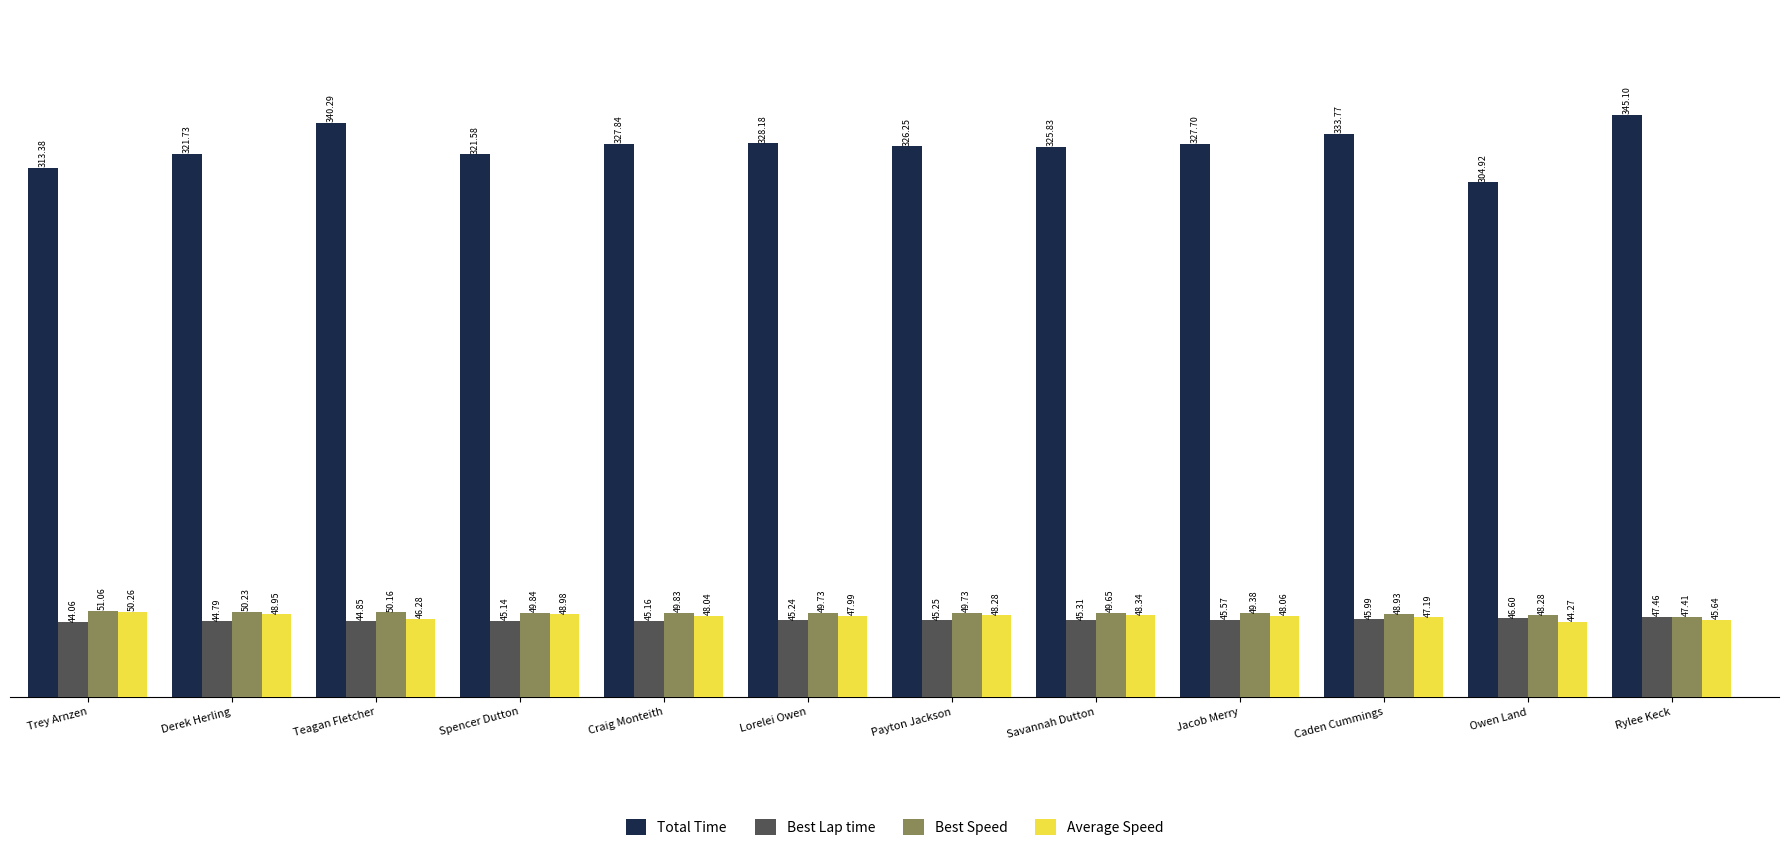

What is the sum of all Total Time values?

3916.6